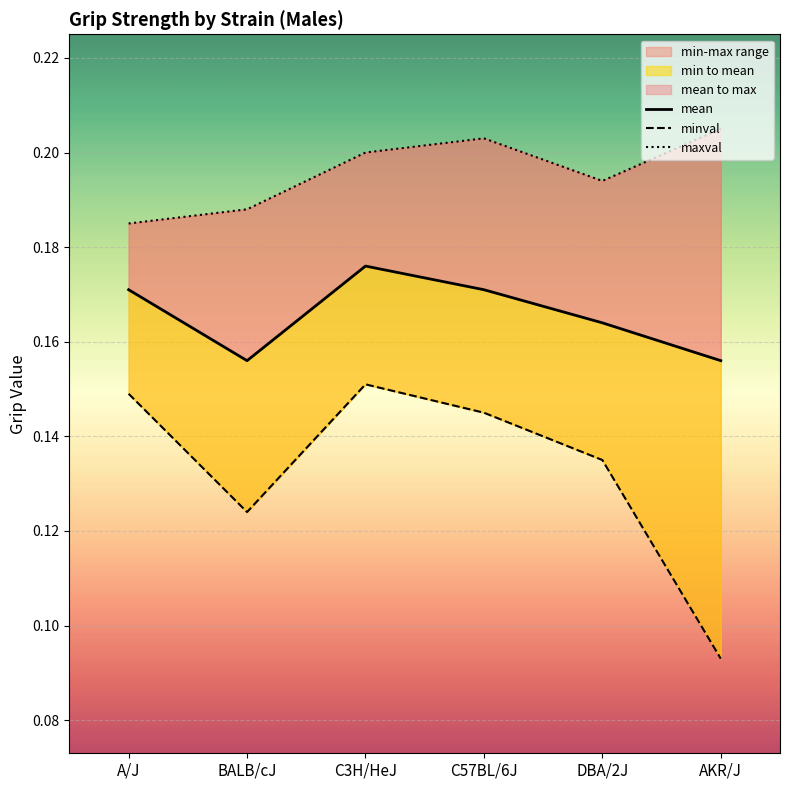

Which series has the widest spread of values?

minval